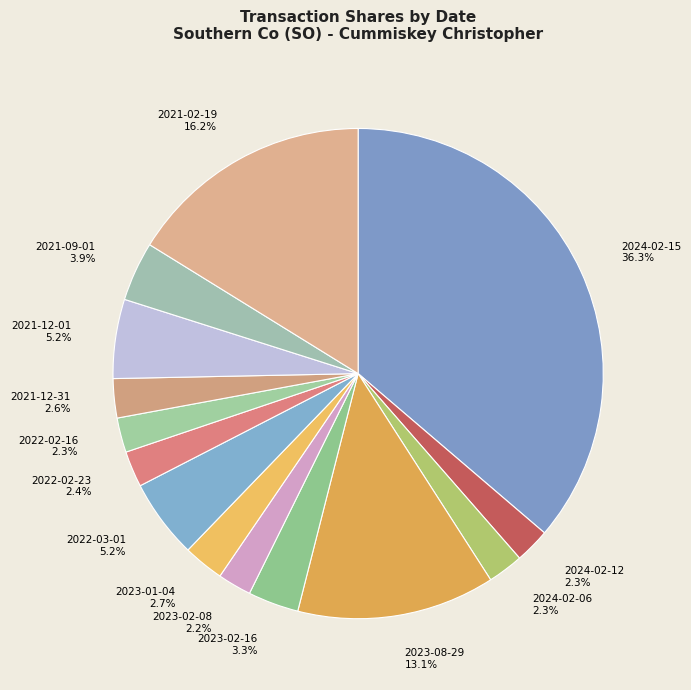

To the nearest percent, what is the difference between the largest and smallest slice percentages?

34%